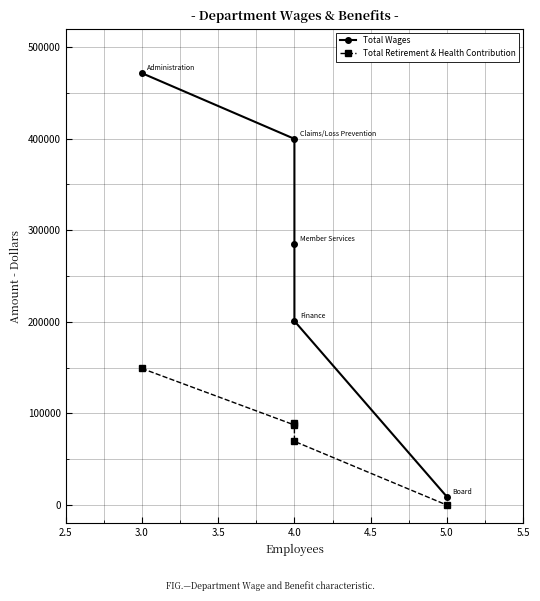

True or false: Total Wages and Total Retirement & Health Contribution intersect in this chart.

False